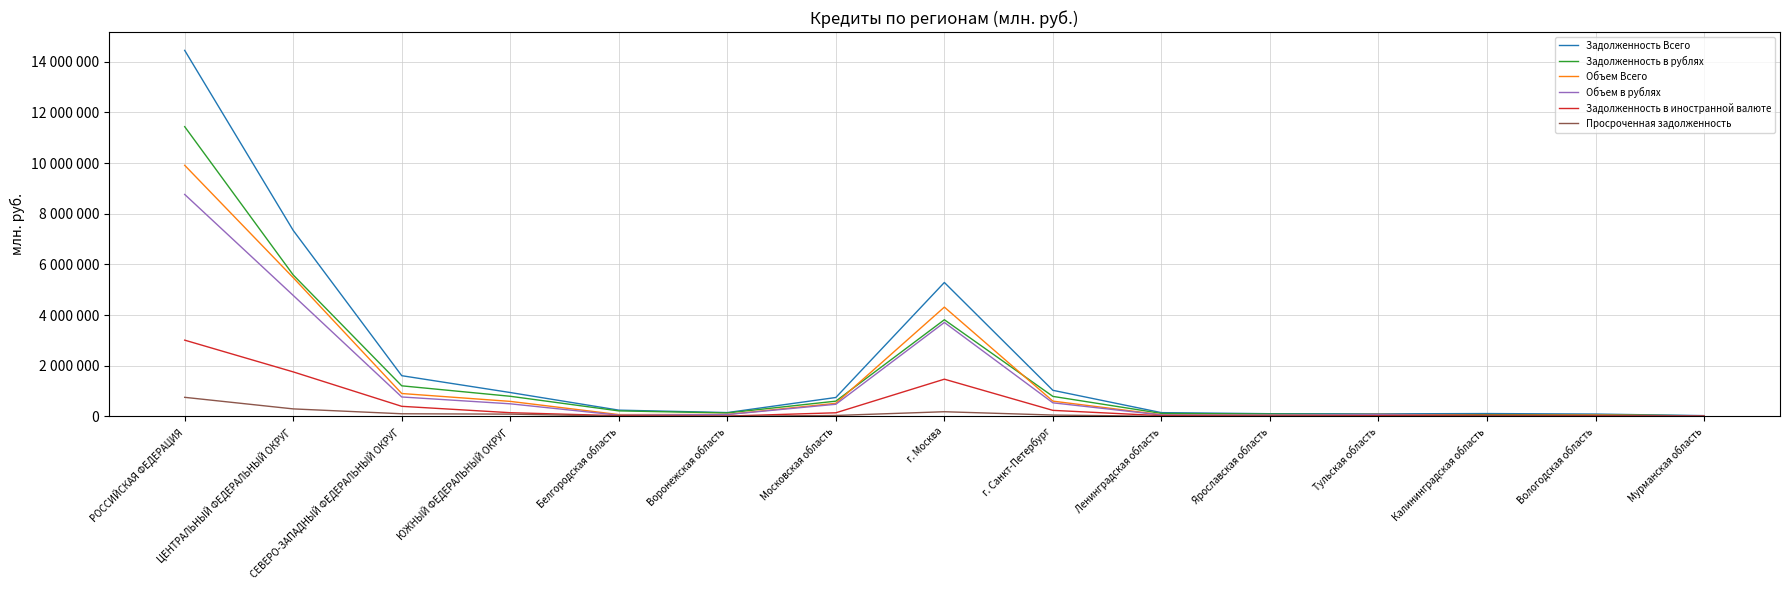

What are all the series names shown in the legend?

Задолженность Всего, Задолженность в рублях, Объем Всего, Объем в рублях, Задолженность в иностранной валюте, Просроченная задолженность